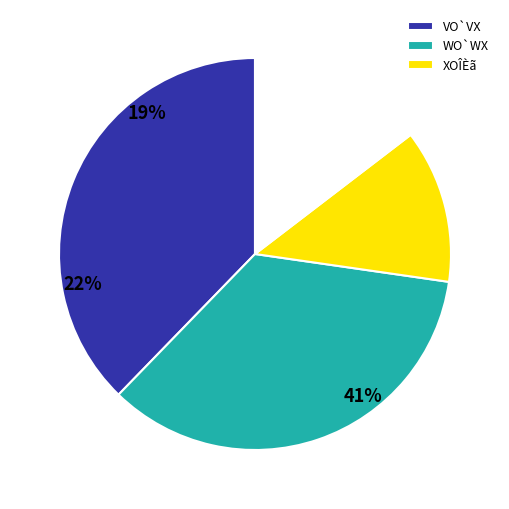

What is the total percentage of 70-74 and 60-64?

72.7%